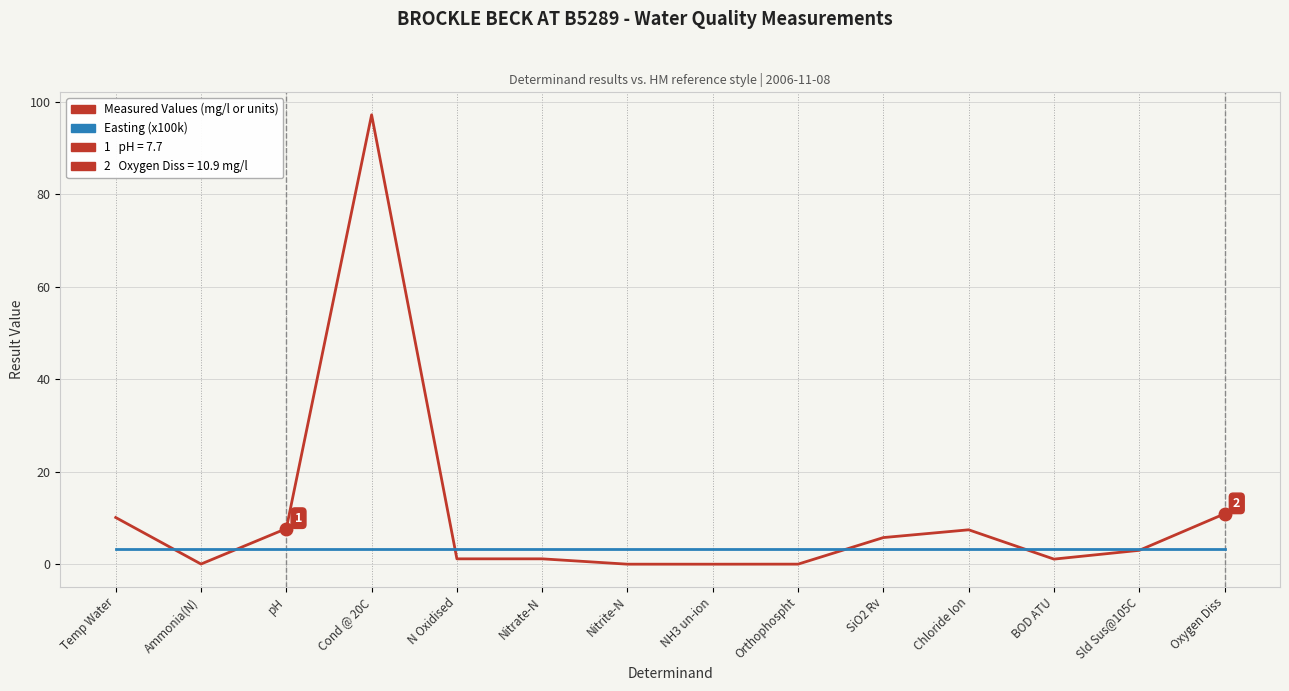

What is the difference between the Measured Values (mg/l or units) values at pH and BOD ATU?

6.6